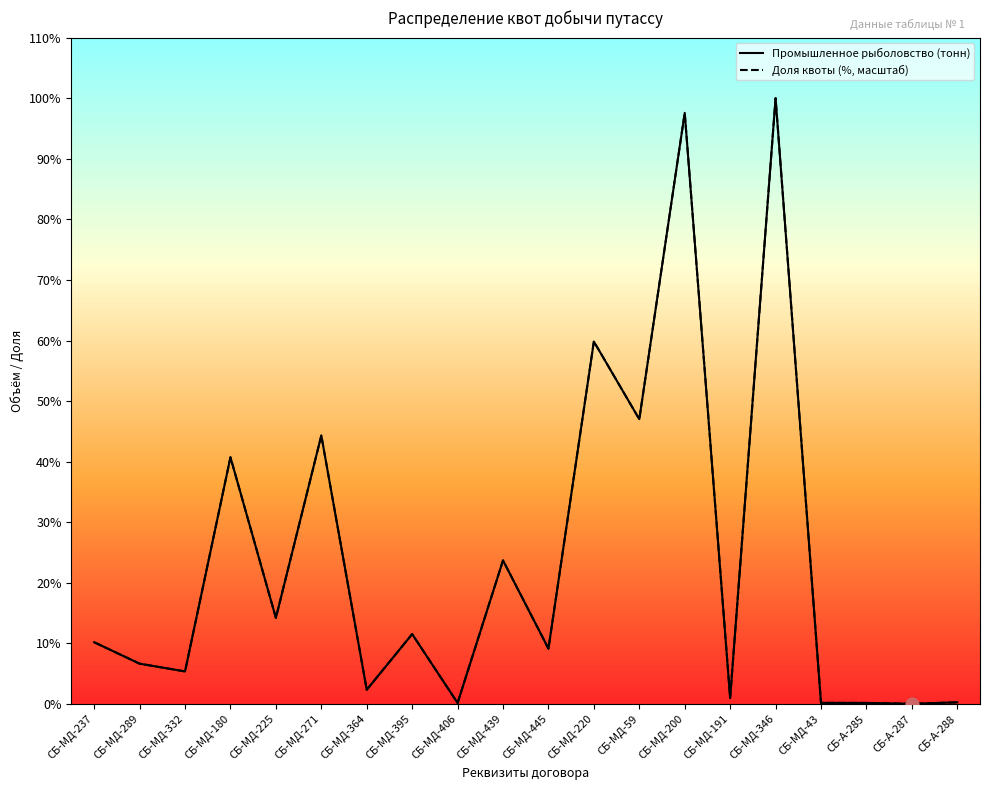

At which category is the sum across all series the highest?

СБ-МД-346